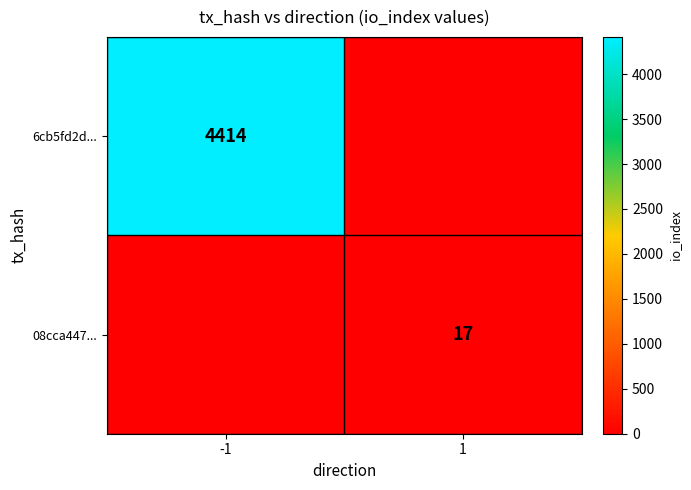

True or false: 08cca447... has a value of 17 at 1.

True